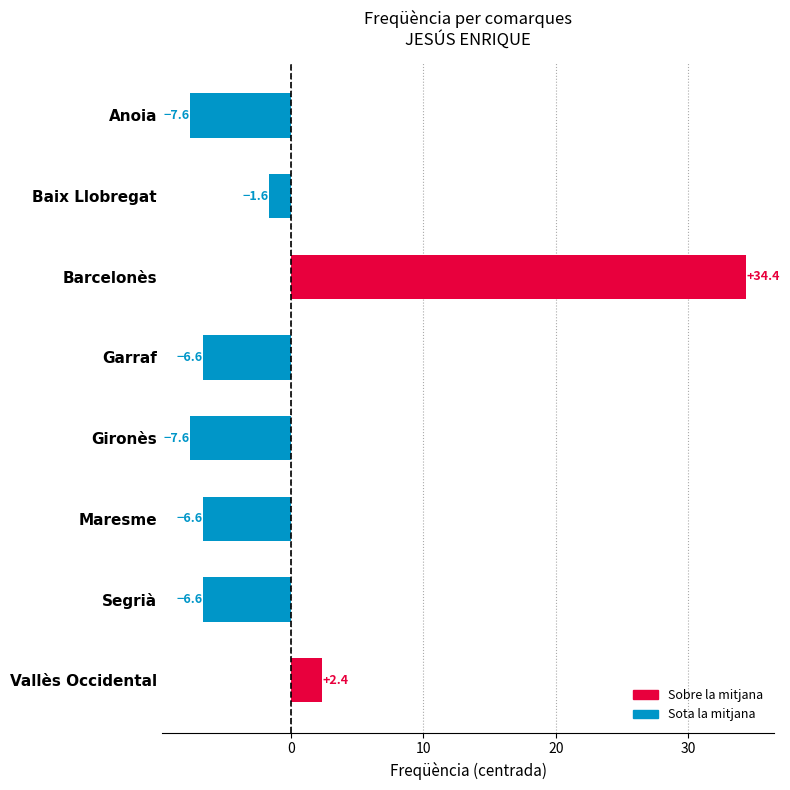

Reading bottom to top, transcribe all the data shown in this chart.

Vallès Occidental=2.4	Segrià=-6.6	Maresme=-6.6	Gironès=-7.6	Garraf=-6.6	Barcelonès=34.4	Baix Llobregat=-1.6	Anoia=-7.6